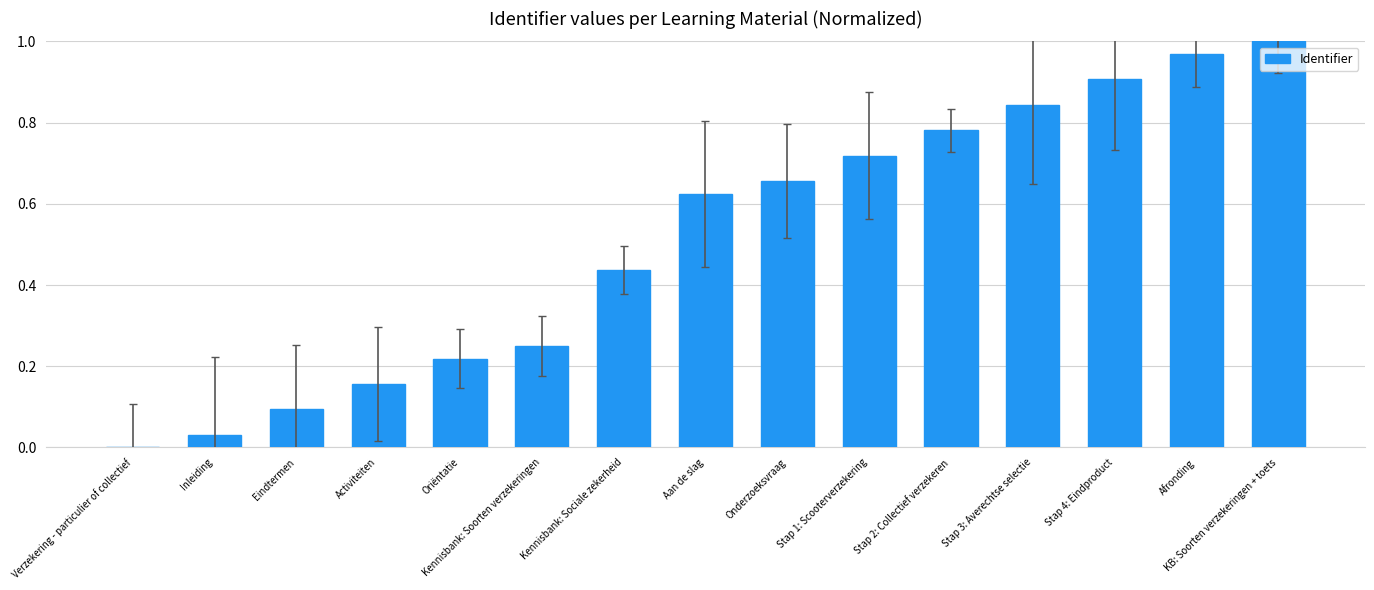

How many series are shown in this chart?

1